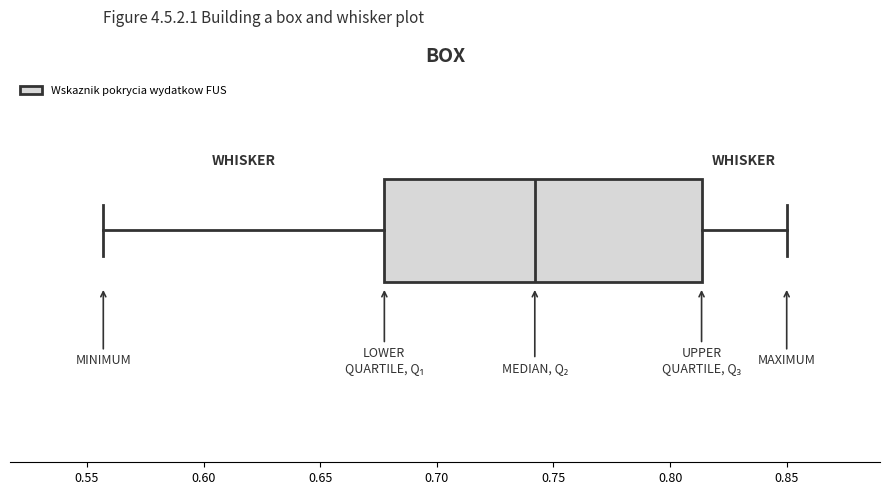

Where does the median line of the box sit on the x-axis? The values are not printed on the chart, so give them approximately, as read against the axis.

0.740